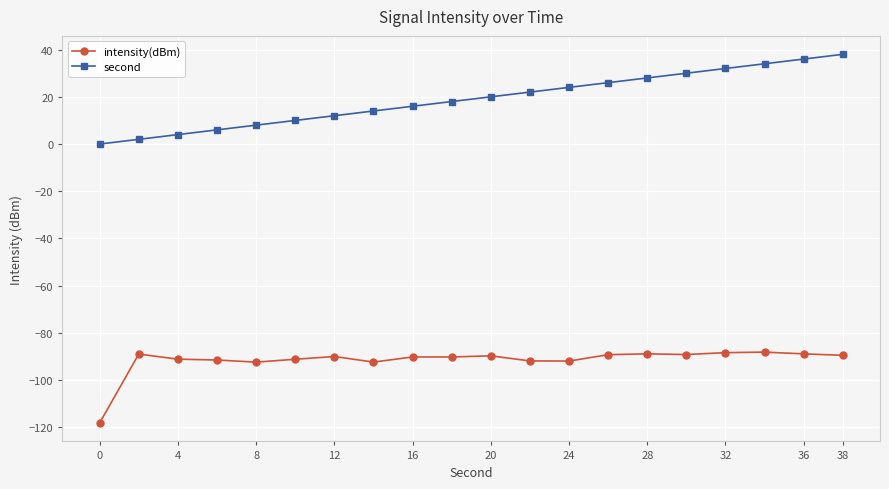

What is the sum of all second values?

380.0